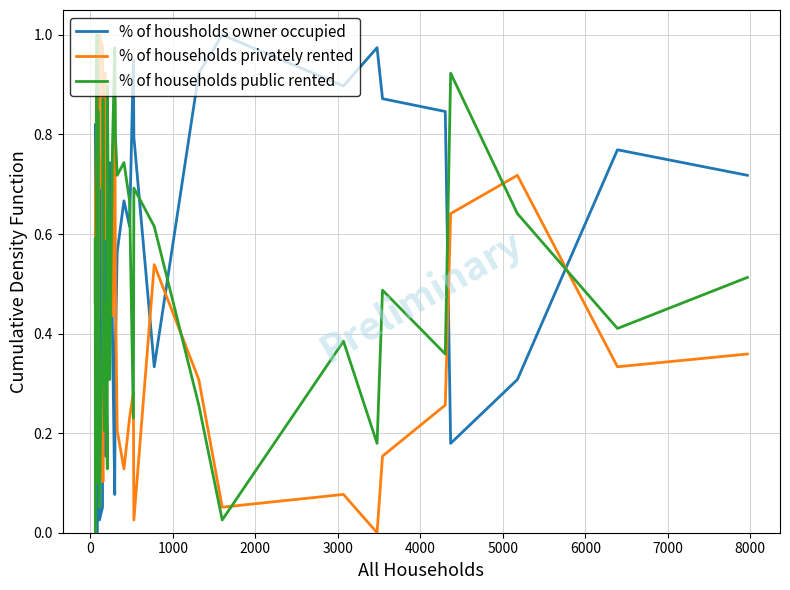

Is the value of % of housholds owner occupied at 21 greater than the value of % of households privately rented at 13?

No